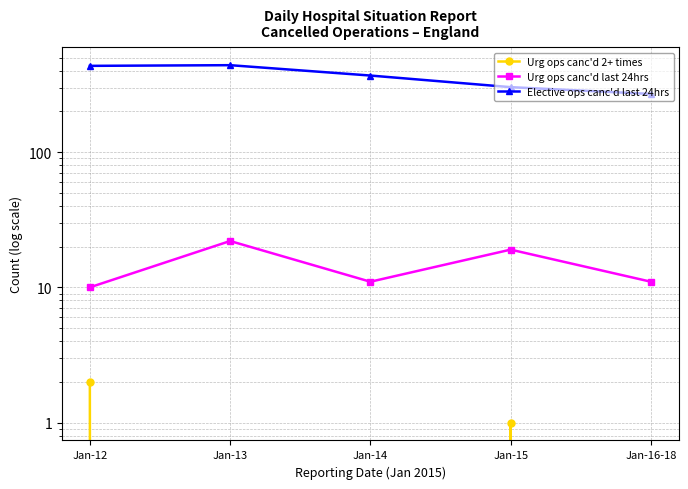

At Jan-16-18, list the series in order from largest to smallest.

Elective ops canc'd last 24hrs, Urg ops canc'd last 24hrs, Urg ops canc'd 2+ times